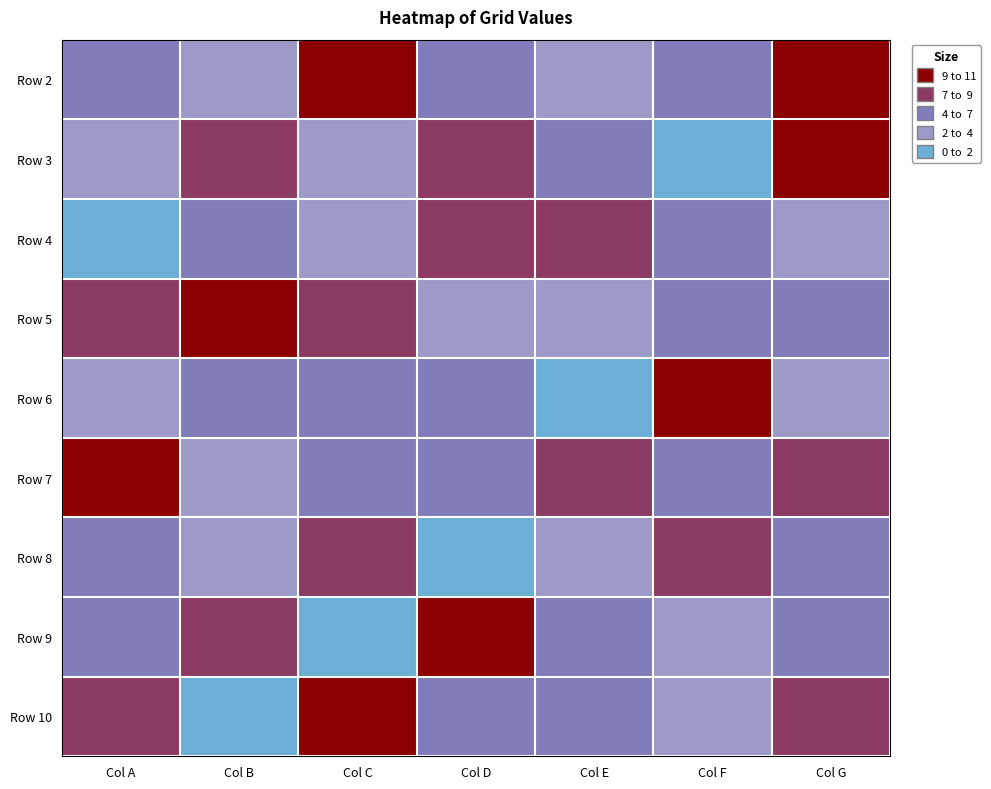

Which category has the highest value across all series?

Col C